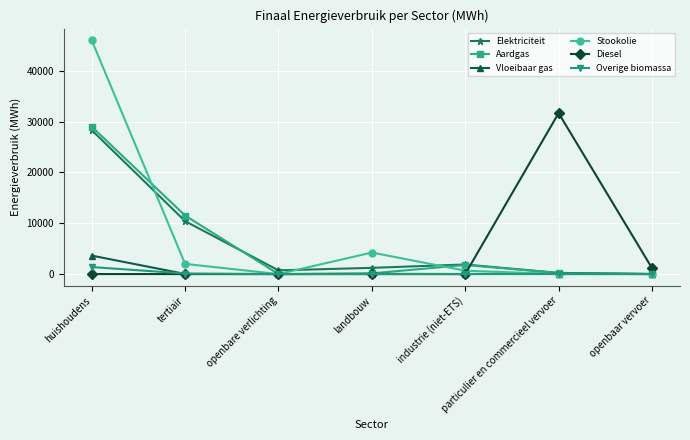

How many series are shown in this chart?

6